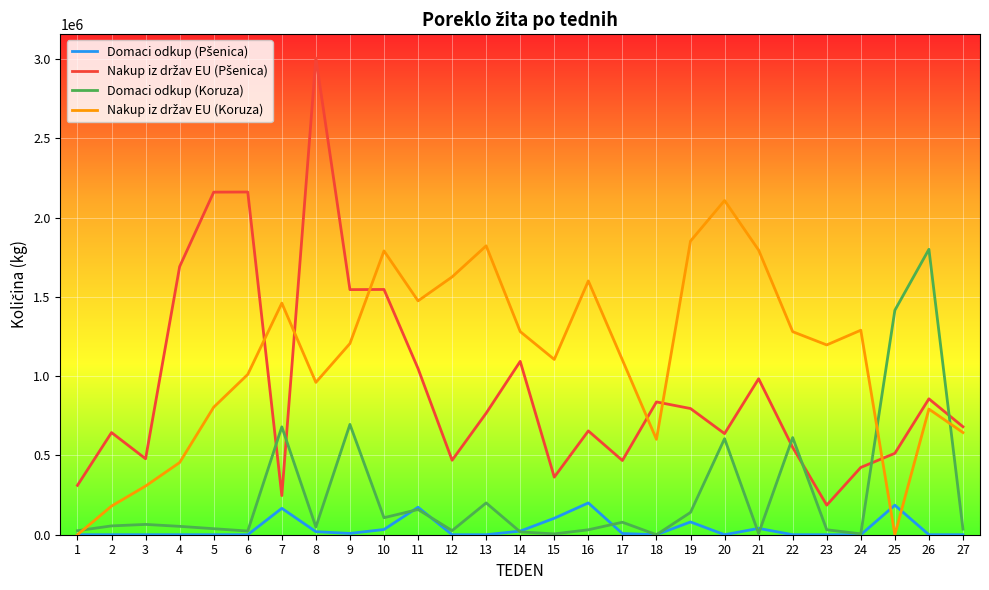

At which category is the sum across all series the highest?

8